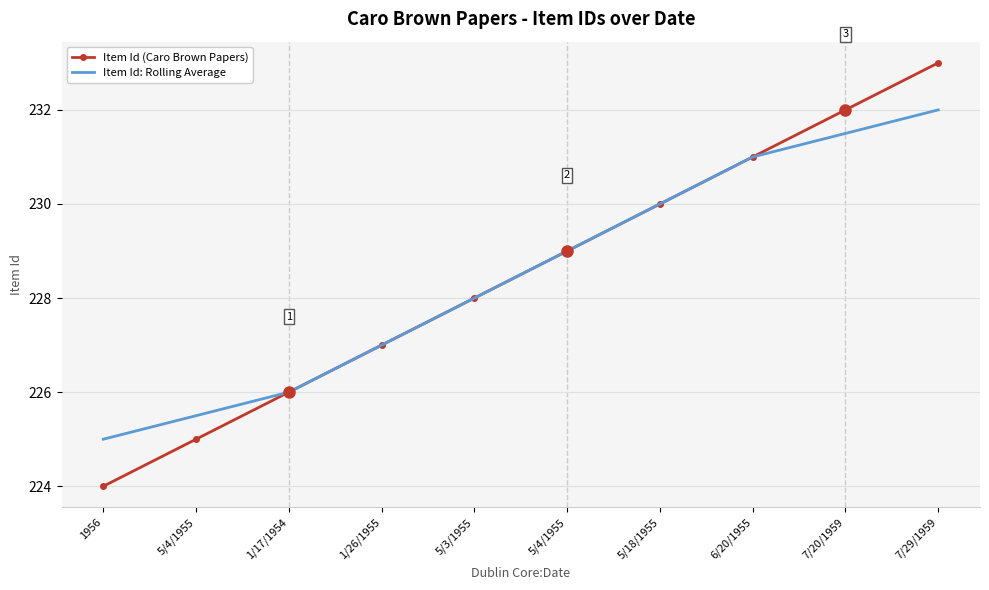

What are all the series names shown in the legend?

Item Id (Caro Brown Papers), Item Id: Rolling Average